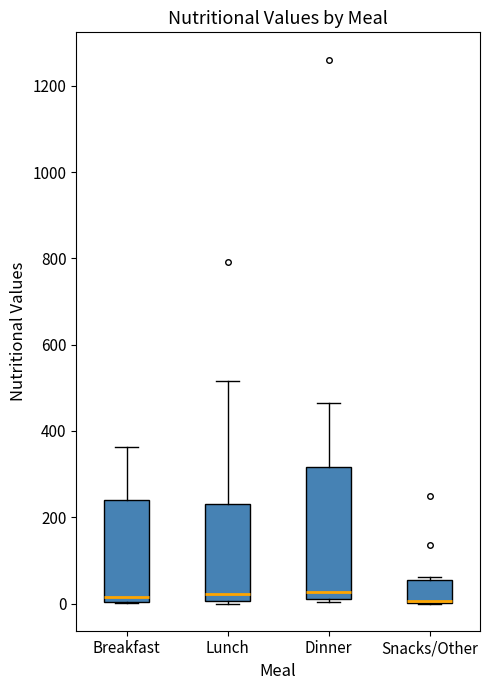

Comparing the boxes themselves (not the whiskers), which one is the tallest?

Dinner